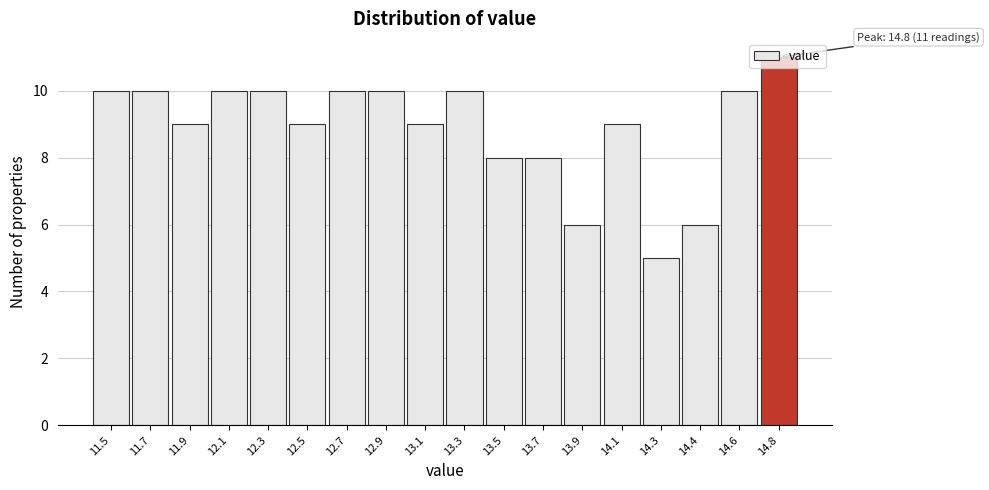

What is the approximate value at 12.1?

10